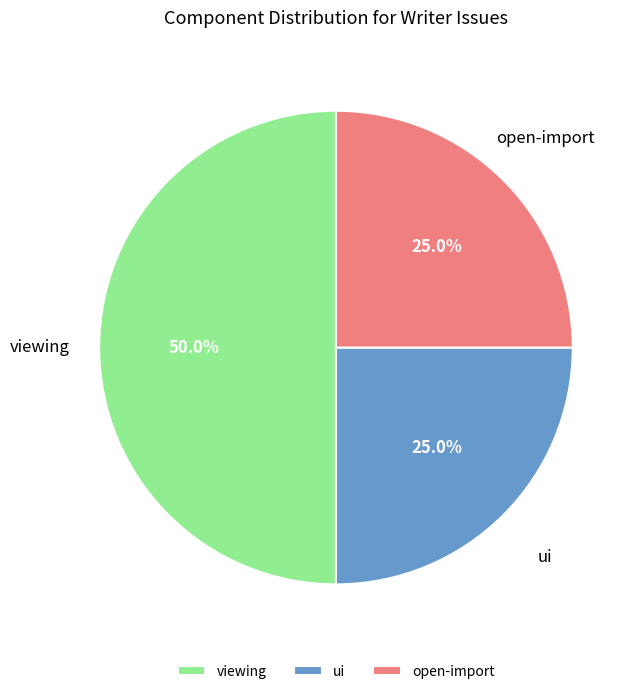

What is the largest slice in the pie chart?

viewing